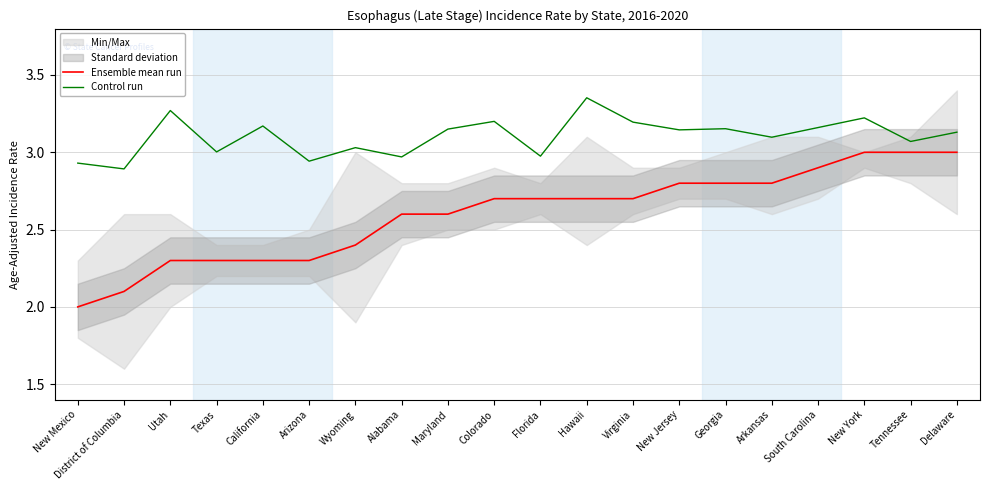

What position from the left is Hawaii?

12